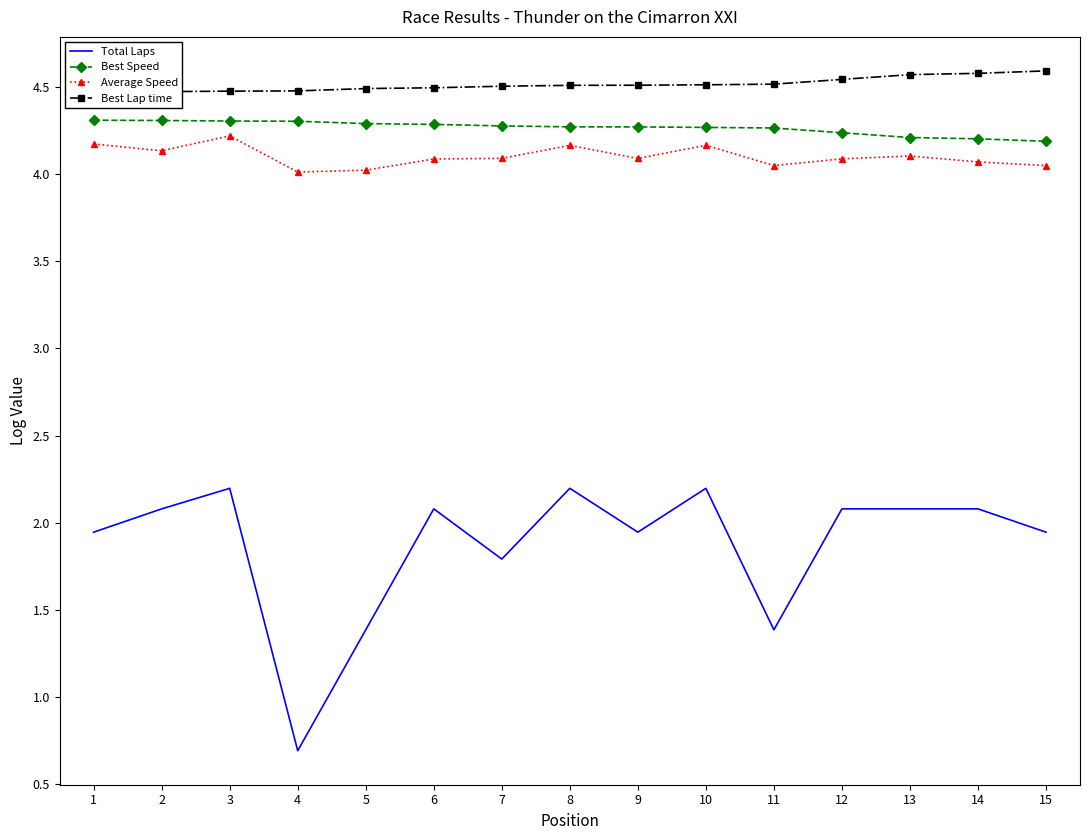

Which series has the largest total across all categories?

Best Lap time